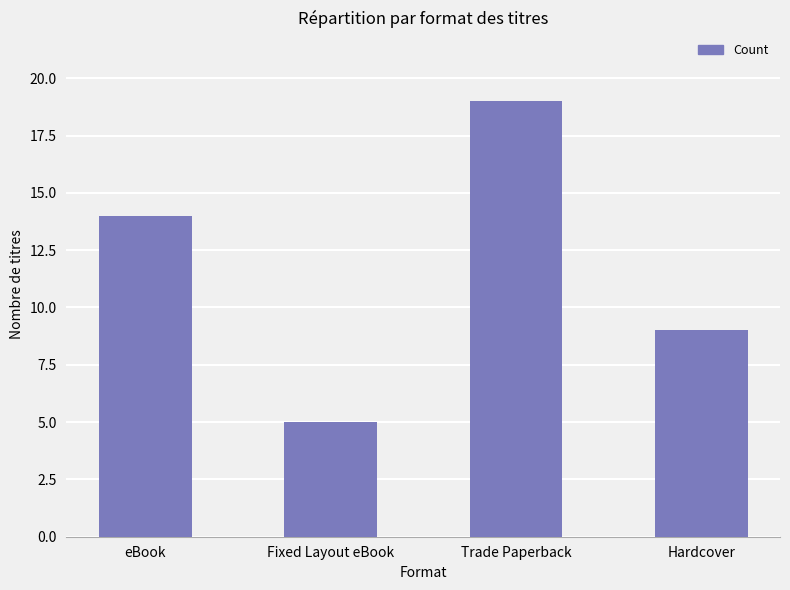

List the labels in order of value, largest first.

Trade Paperback, eBook, Hardcover, Fixed Layout eBook